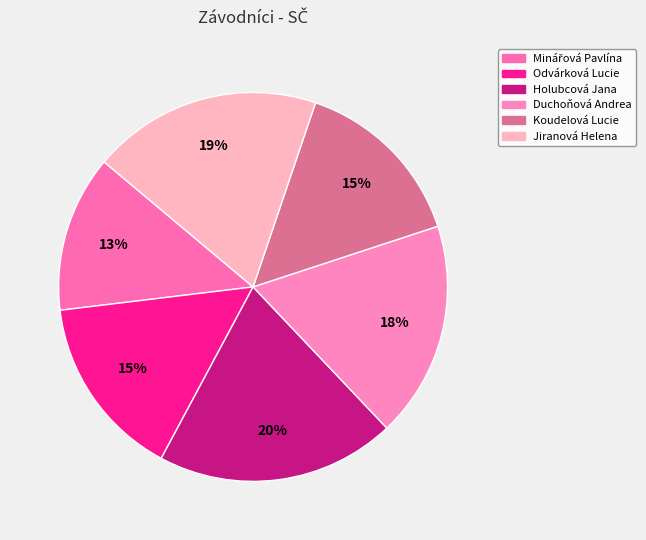

Count the number of slices in the pie.

6